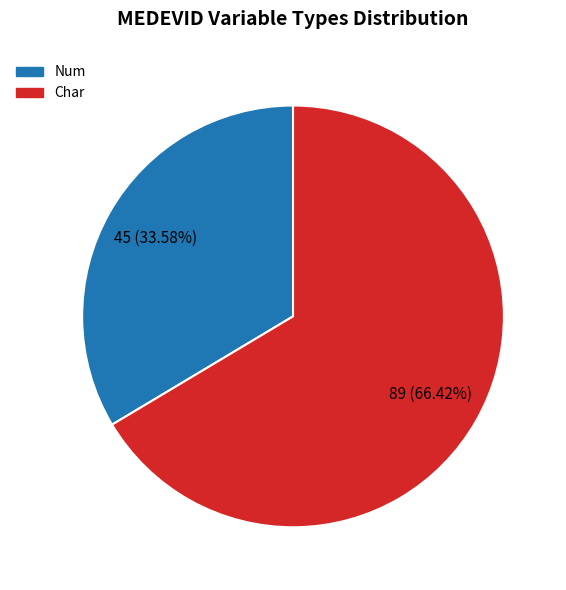

How many slices are in this pie chart?

2